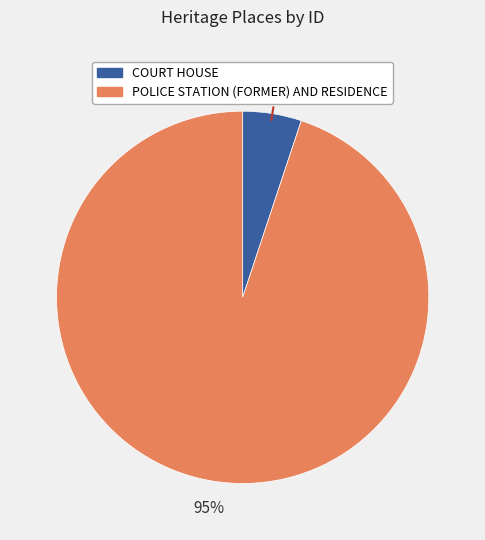

Does POLICE STATION (FORMER) AND RESIDENCE account for over 50% of the chart?

Yes